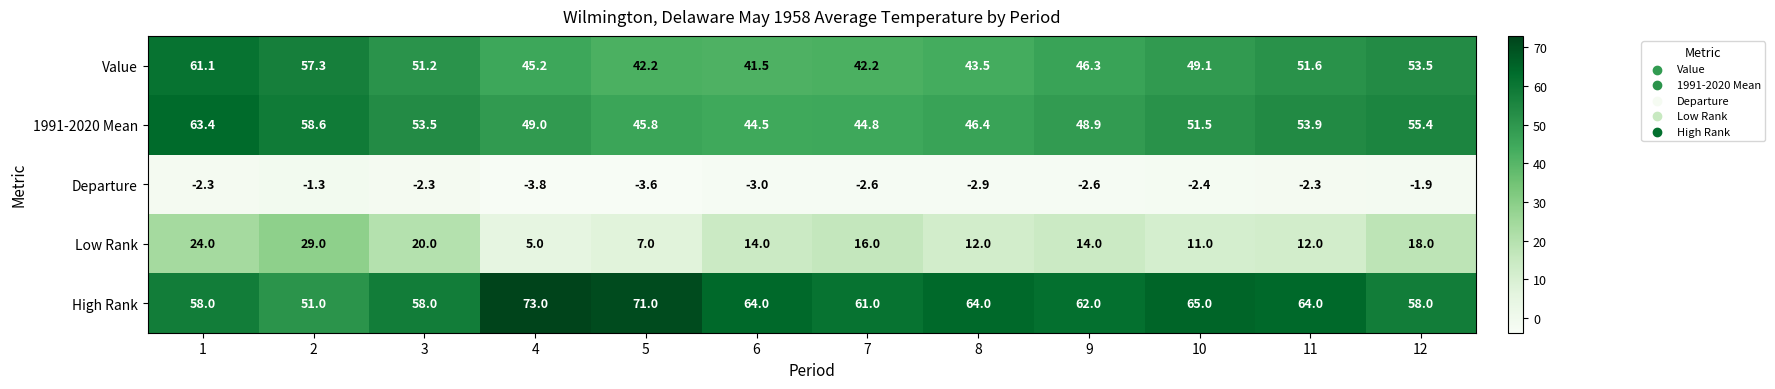

Between 1 and 12, which series saw the biggest shift?

1991-2020 Mean